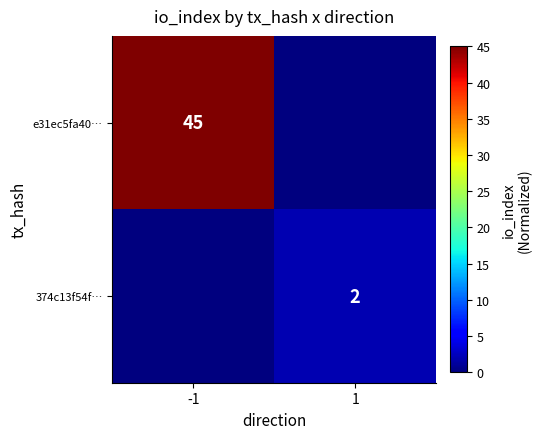

True or false: e31ec5fa40… has a value of 45 at -1.

True